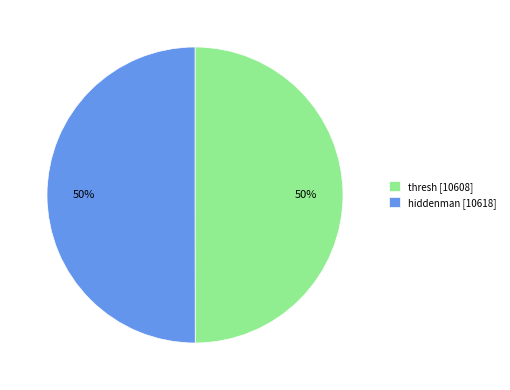

Combined, do thresh [10608] and hiddenman [10618] account for over 50%?

Yes